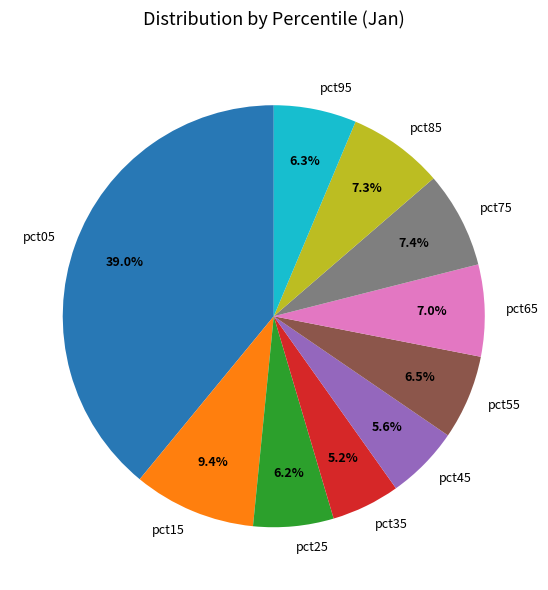

What percentage is NOT represented by pct55?

93.5%